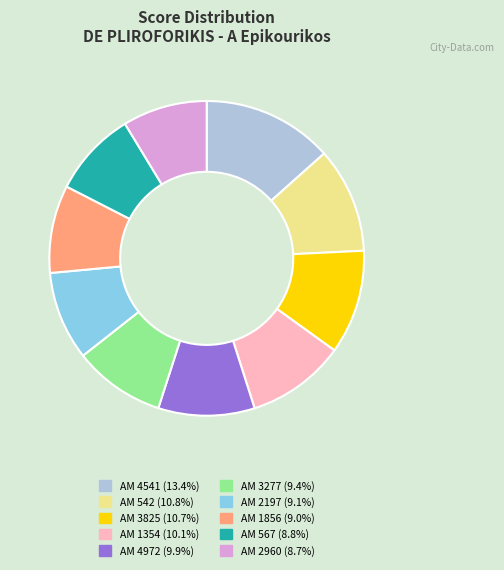

Is there a majority slice in this chart?

No